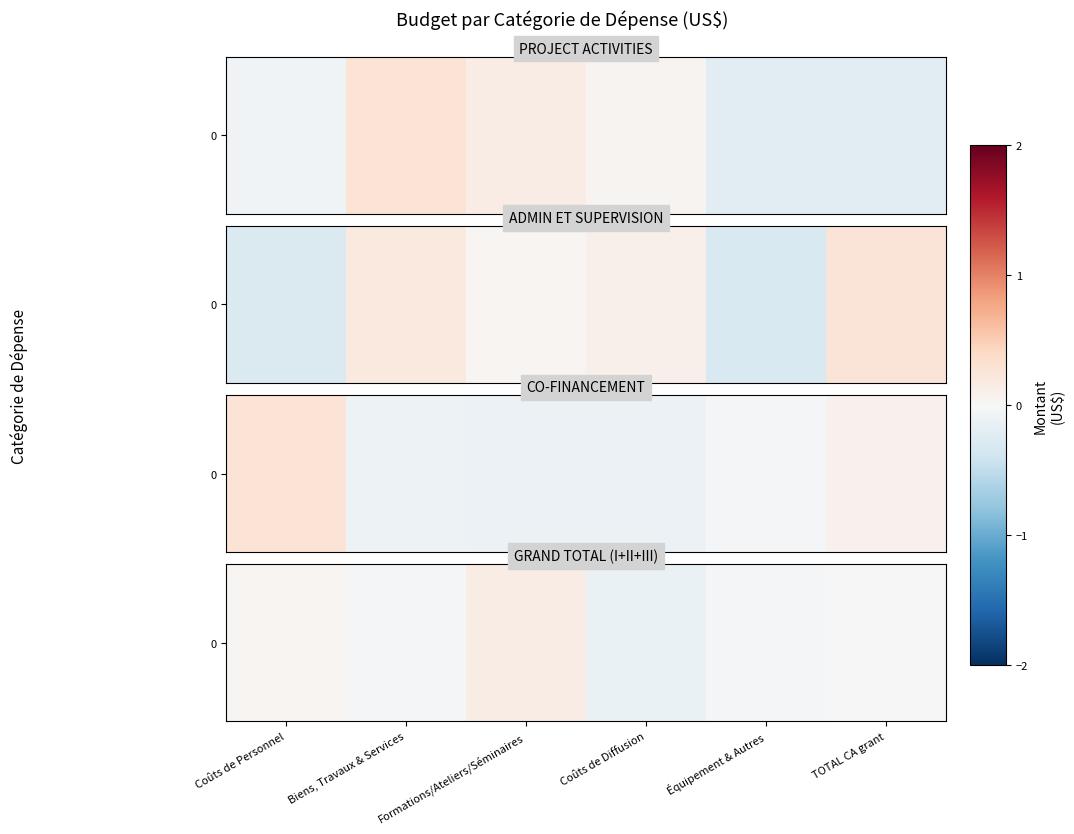

What is the difference between the values at Coûts de Diffusion and Équipement & Autres?

0.1